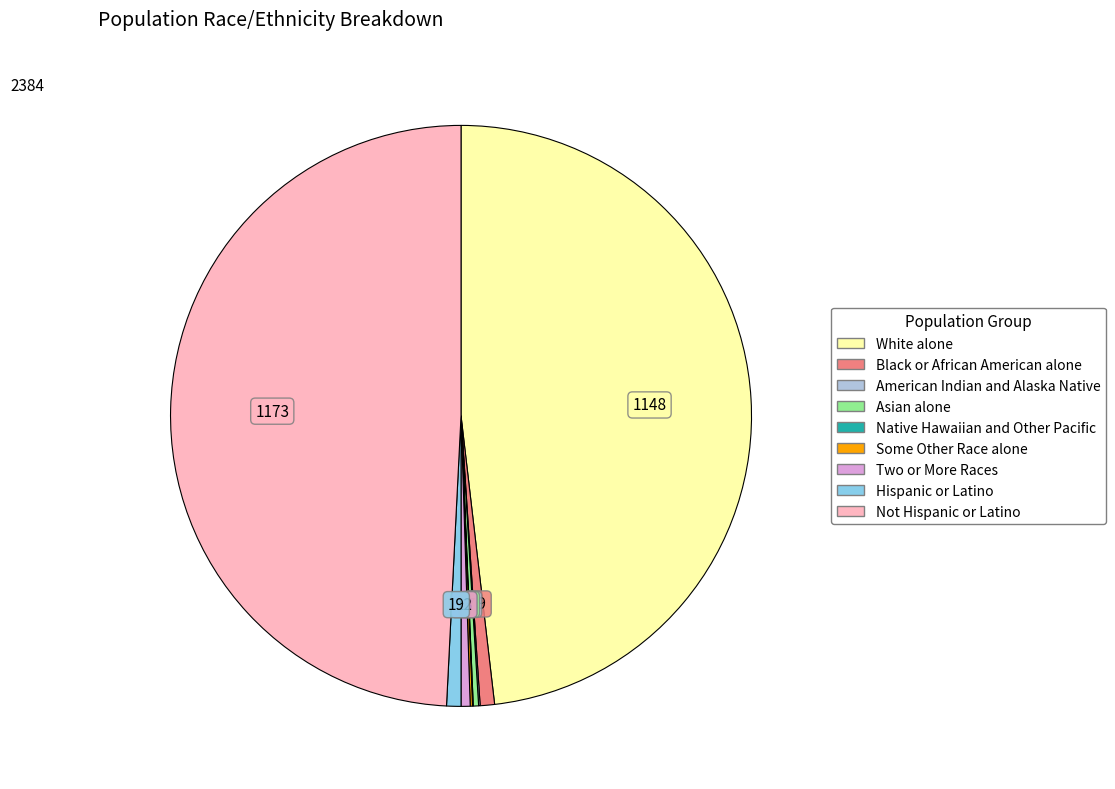

Which category has the biggest portion of the pie?

Not Hispanic or Latino